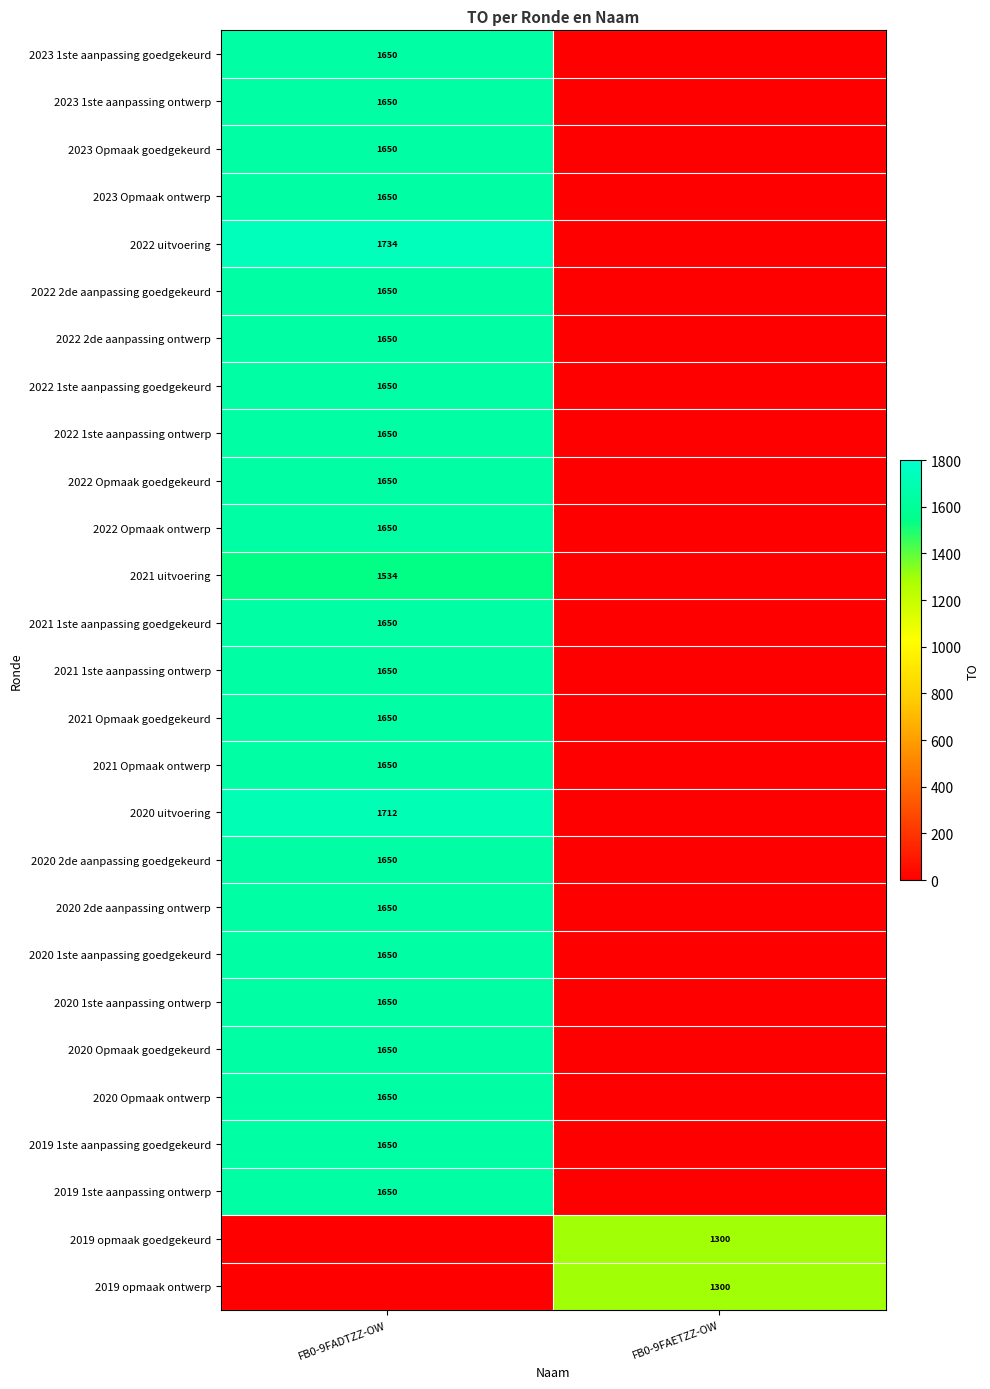

What is the greatest value displayed?

1734